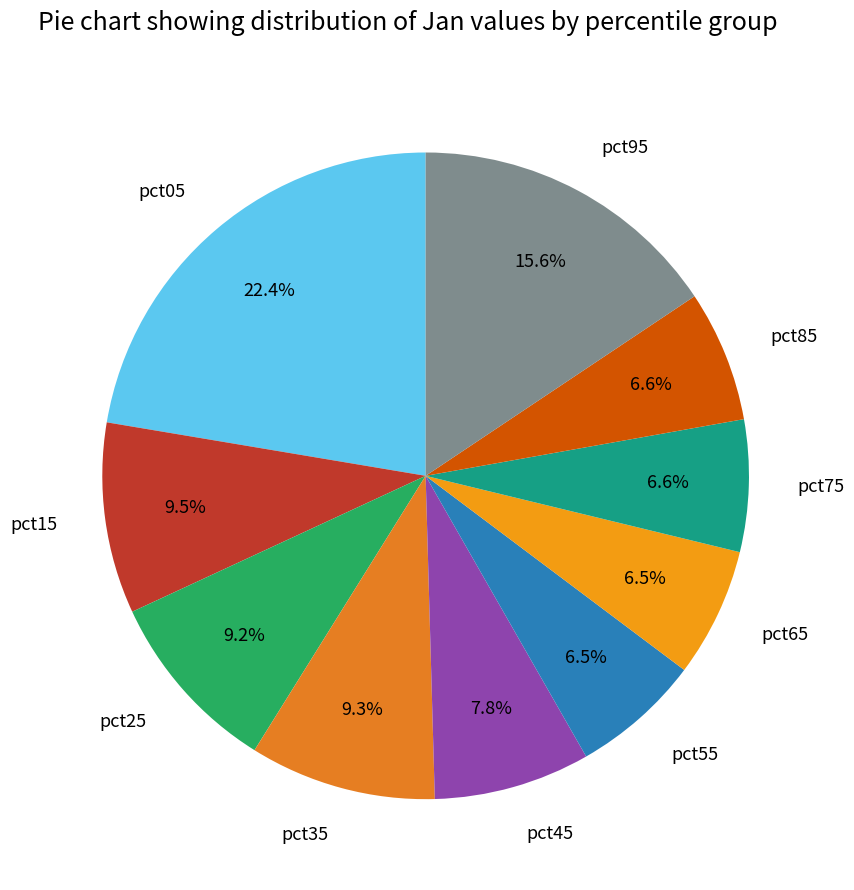

Does pct25 account for over 50% of the chart?

No